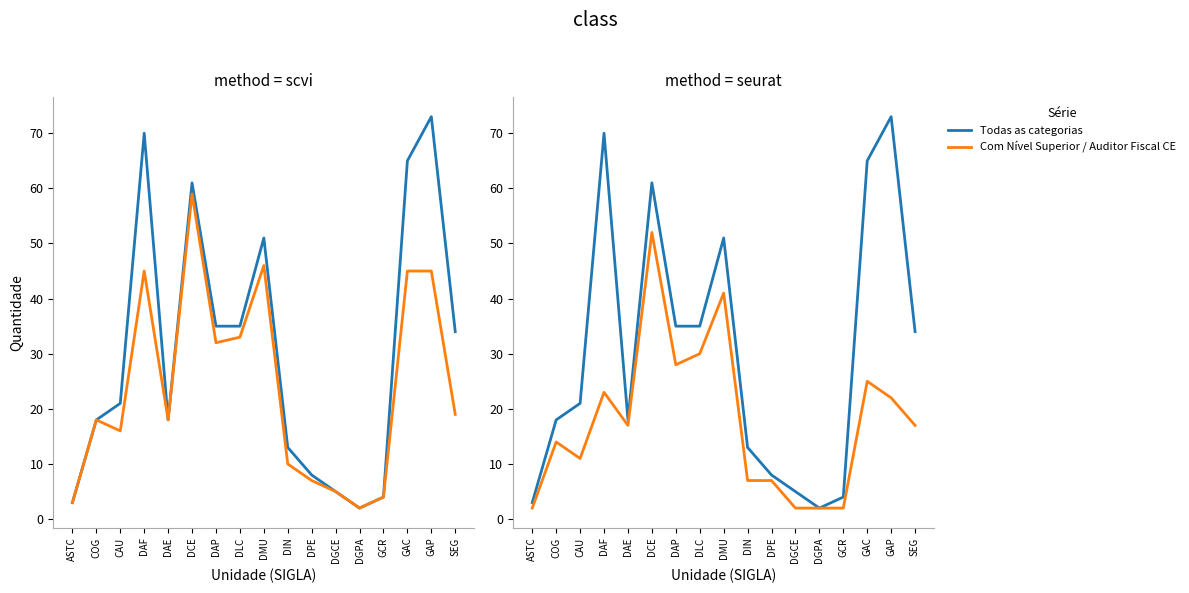

Is this an area chart (filled region under the line)?

No